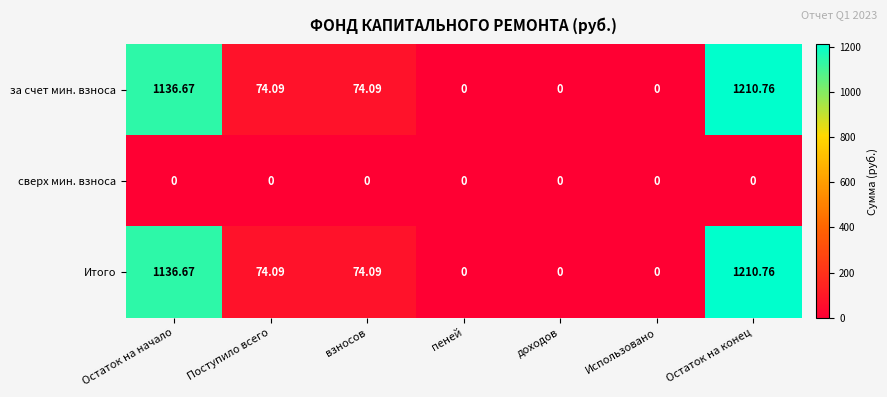

What is the greatest value displayed?

1210.8